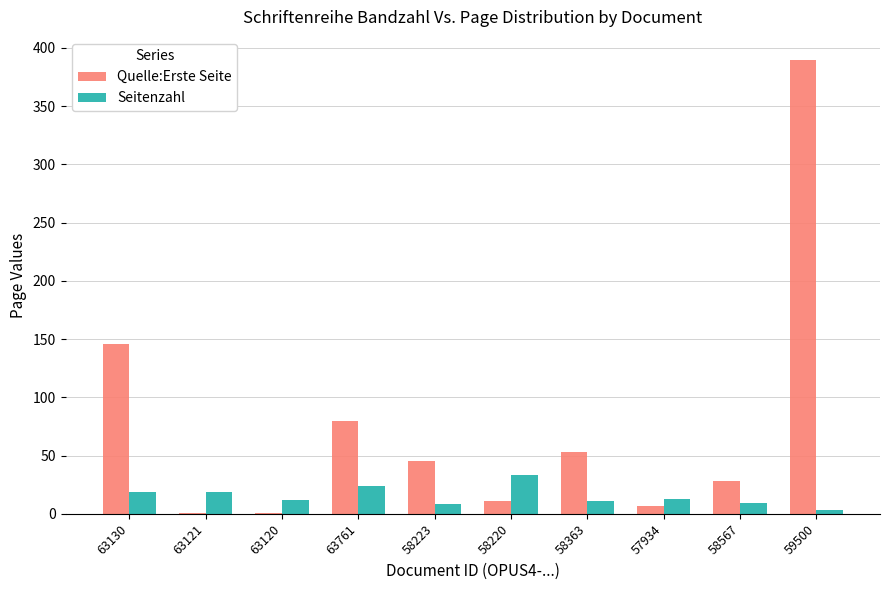

Count the number of categories in the chart.

10